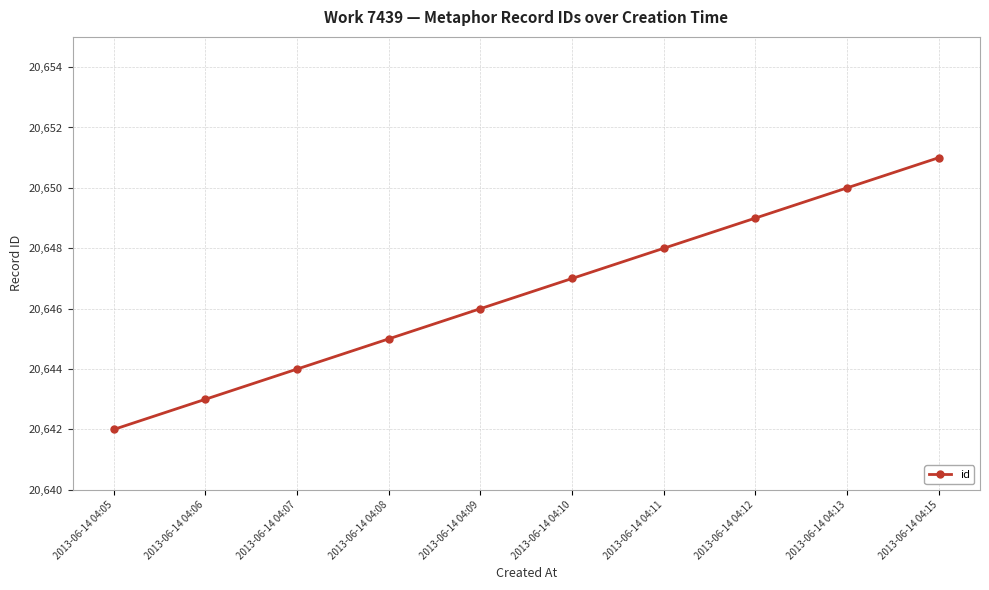

What is the approximate value at 2013-06-14 04:07?

20644